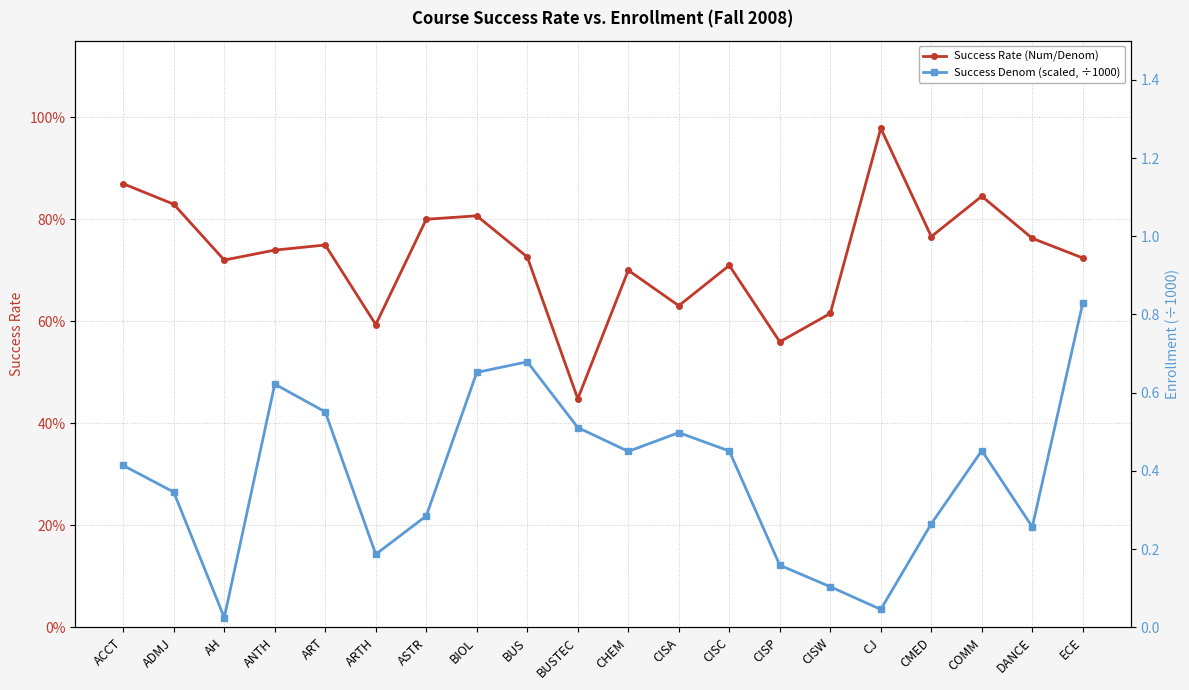

Rank the categories by Success Denom (scaled, ÷1000) value from lowest to highest.

AH, CJ, CISW, CISP, ARTH, DANCE, CMED, ASTR, ADMJ, ACCT, CHEM, CISC, COMM, CISA, BUSTEC, ART, ANTH, BIOL, BUS, ECE